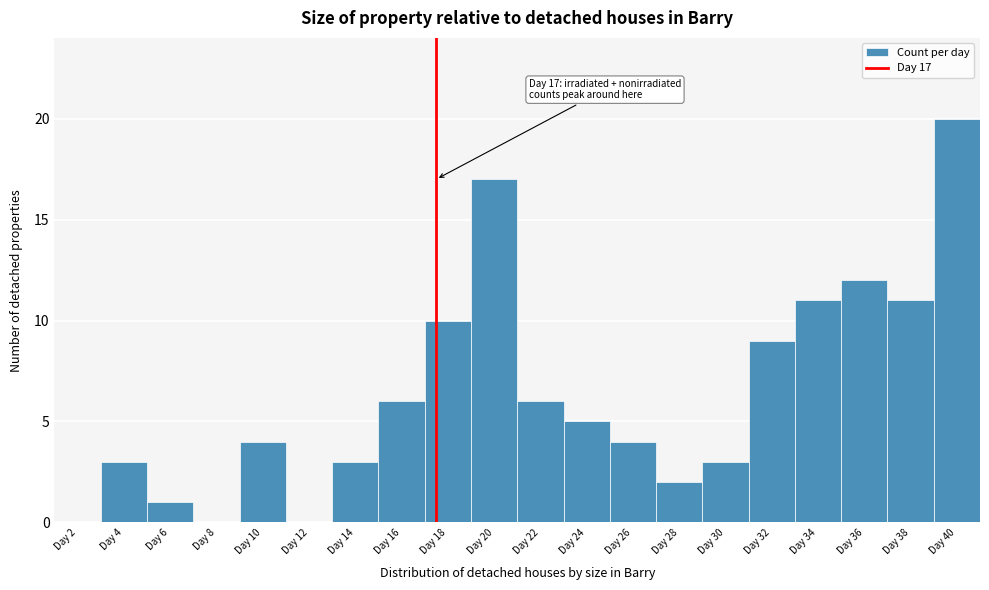

Reading left to right, what are all the values shown in this chart?

Day 2=0	Day 4=3	Day 6=1	Day 8=0	Day 10=4	Day 12=0	Day 14=3	Day 16=6	Day 18=10	Day 20=17	Day 22=6	Day 24=5	Day 26=4	Day 28=2	Day 30=3	Day 32=9	Day 34=11	Day 36=12	Day 38=11	Day 40=20